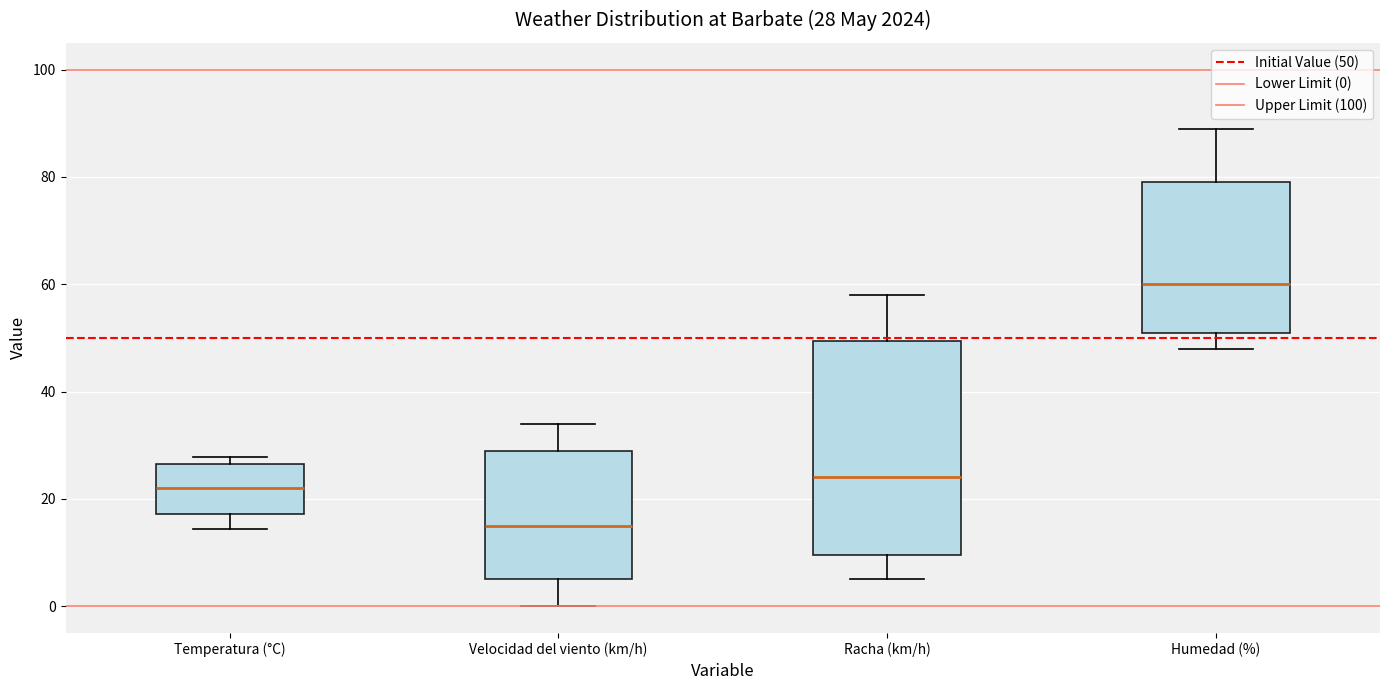

Comparing the boxes themselves (not the whiskers), which one is the tallest?

Racha (km/h)